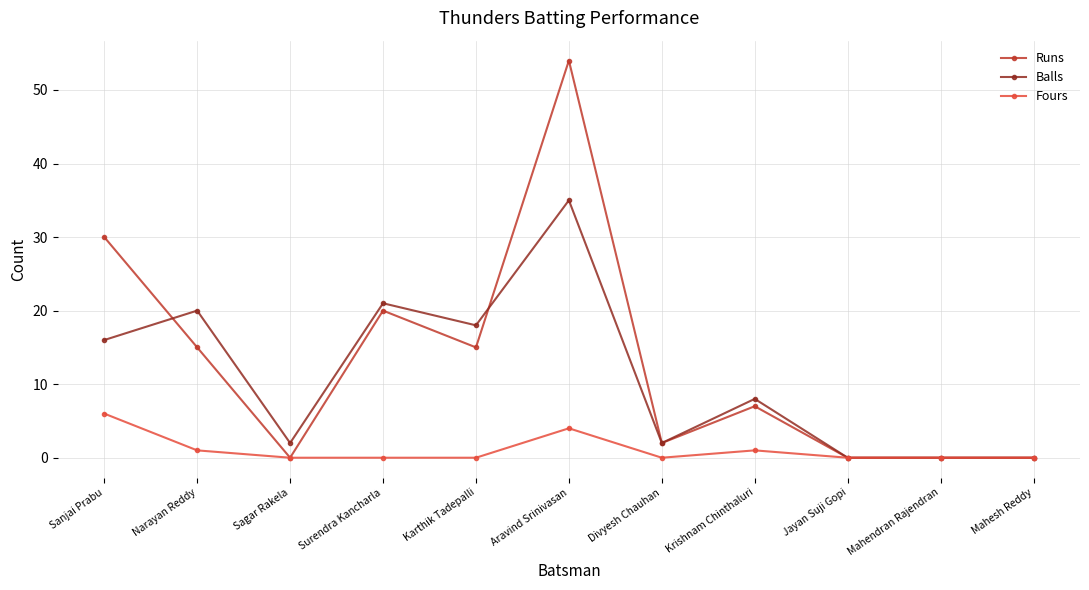

Where is the first local maximum for Balls?

Narayan Reddy